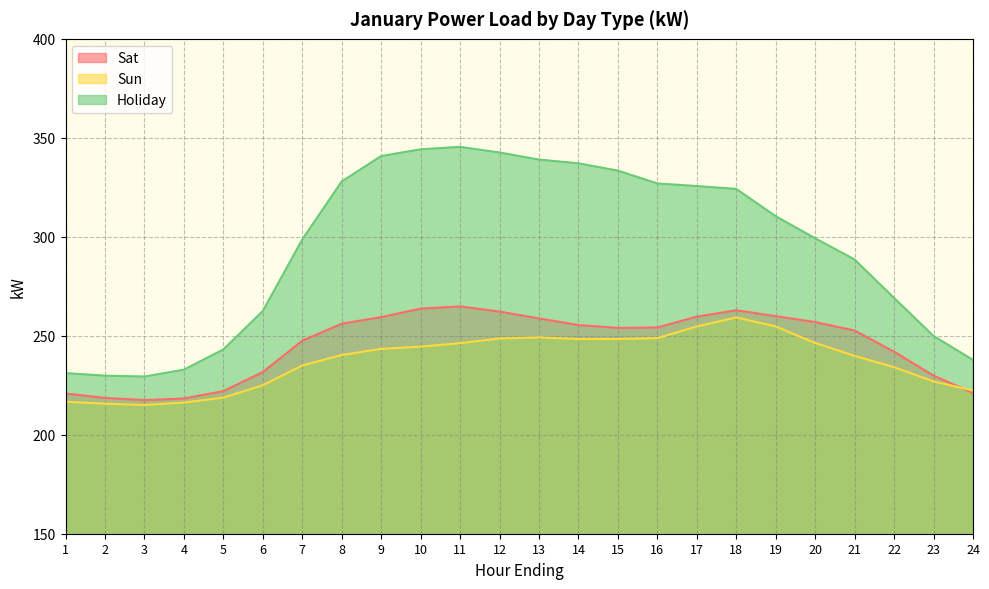

Which has a higher value, 17 or 23?

17